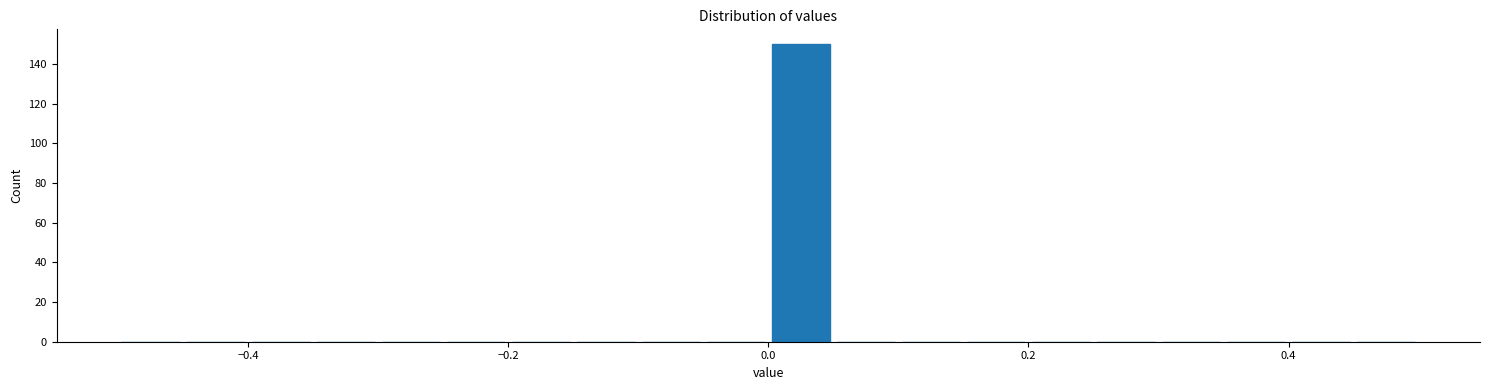

Read against the x-axis, roughly where is the centre of the tallest bar?

0.02